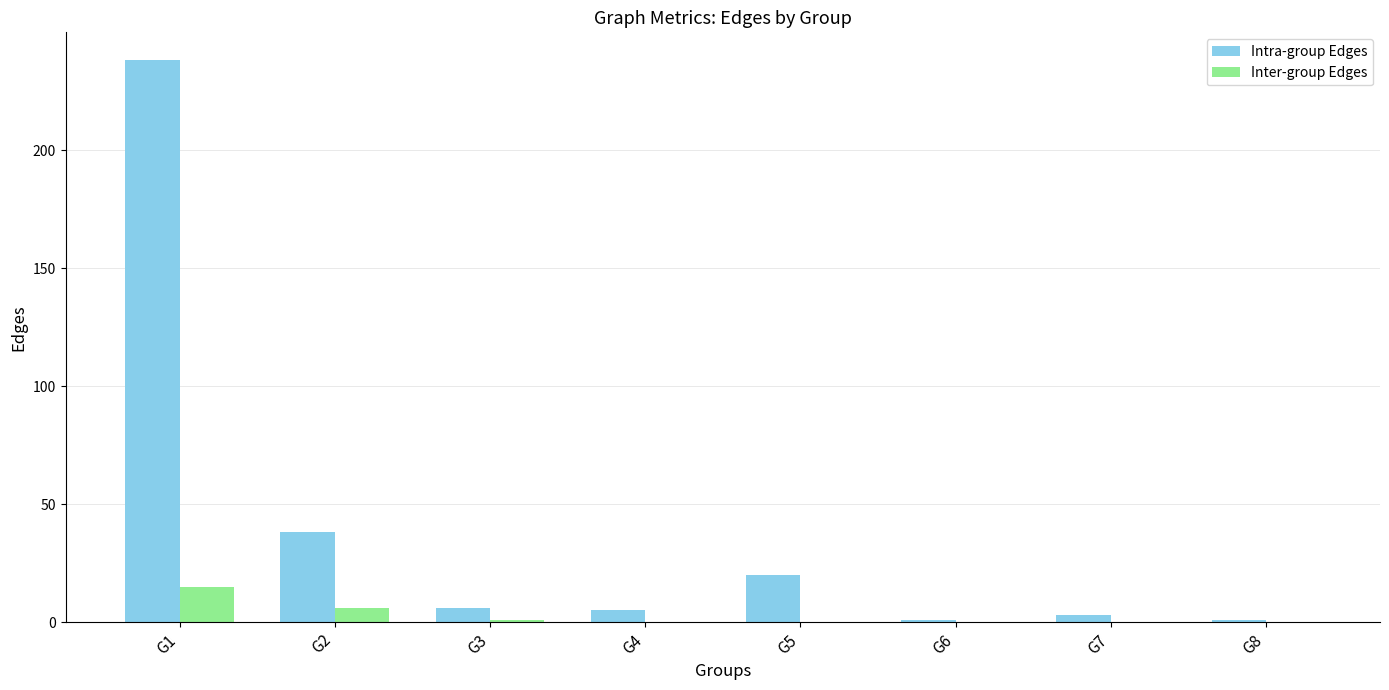

Count the number of data series in this chart.

2